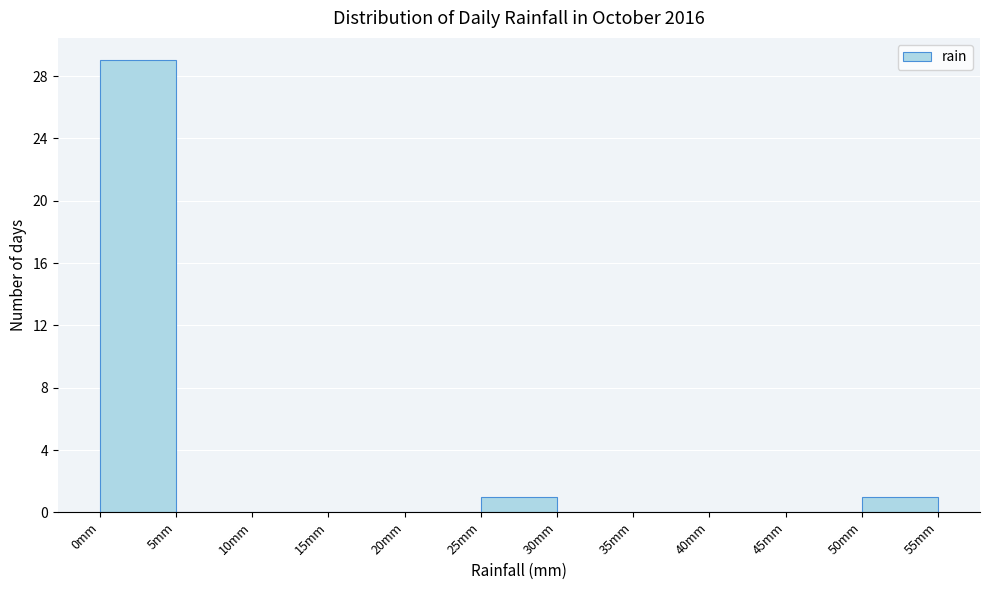

Over which range of the x-axis is the bar tallest?

0 to 5